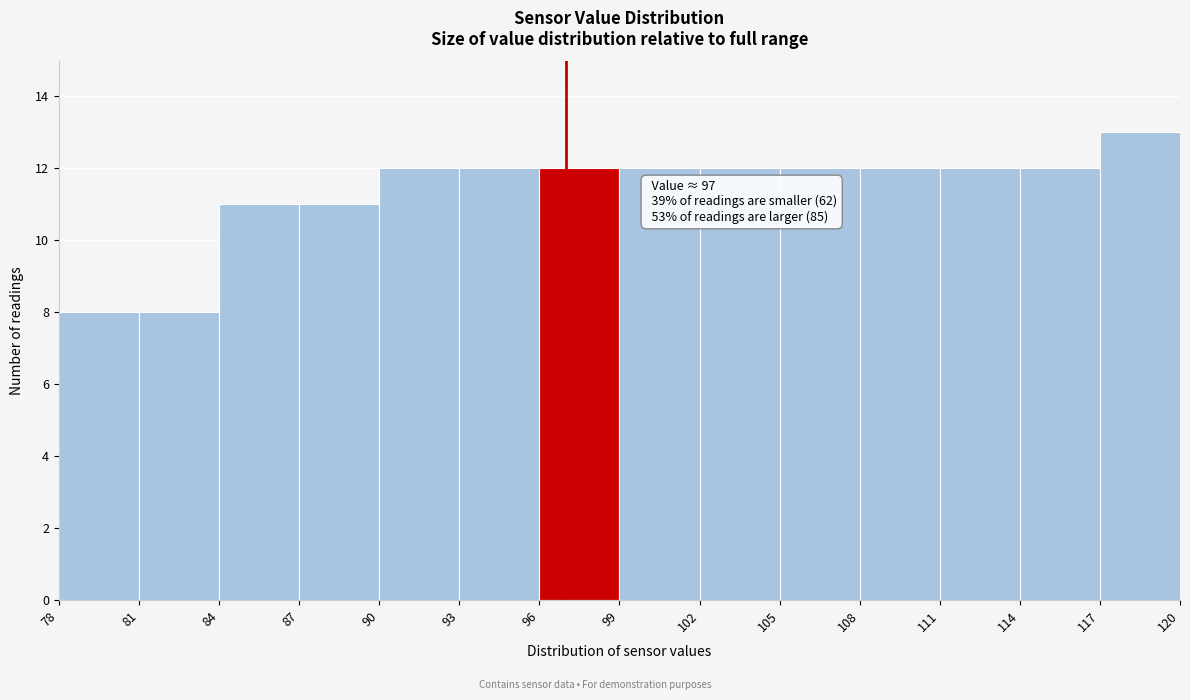

Which range on the x-axis has the tallest bar?

117 to 120